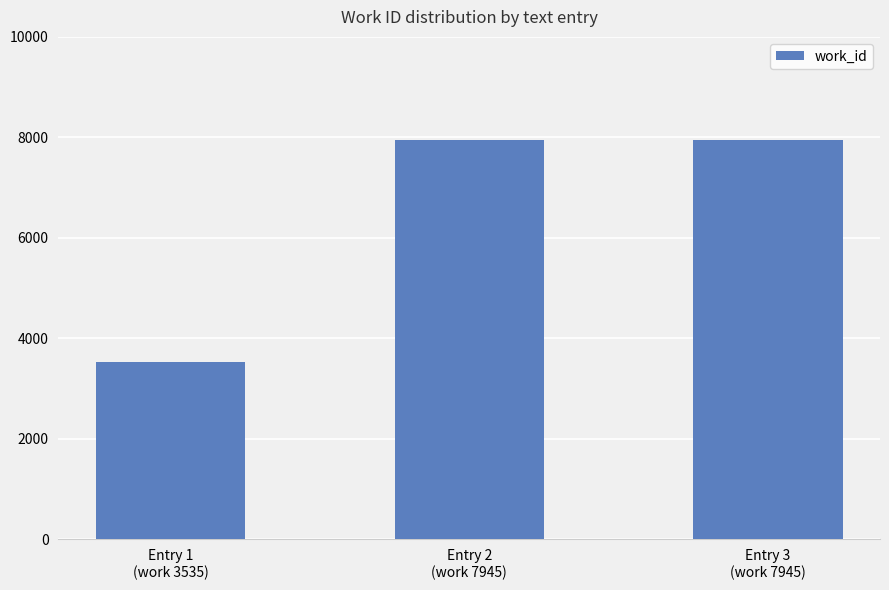

What is the value of the 1st bar from the left?

3535